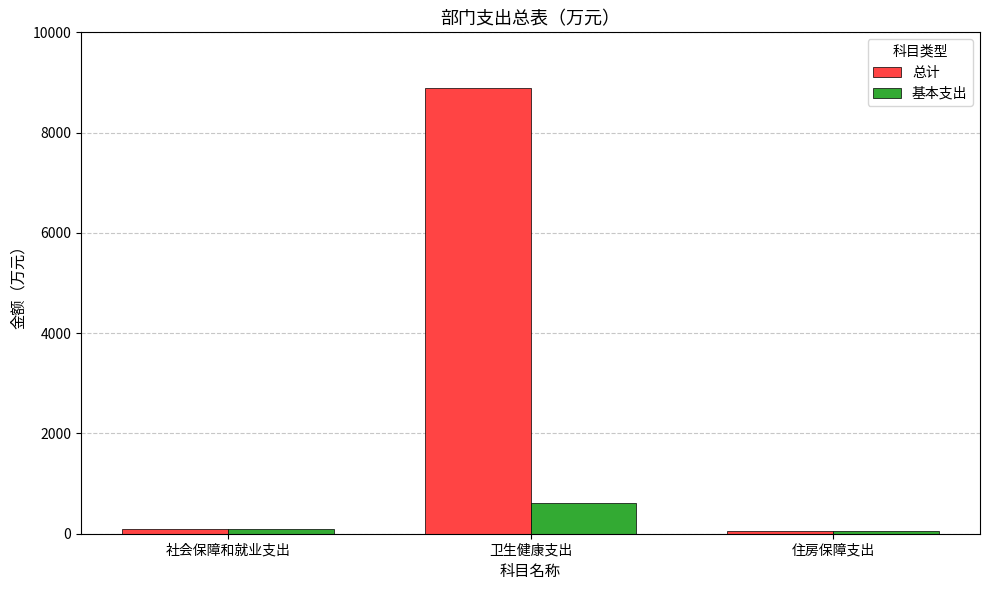

Where is 基本支出 nearest to the value 333?

社会保障和就业支出